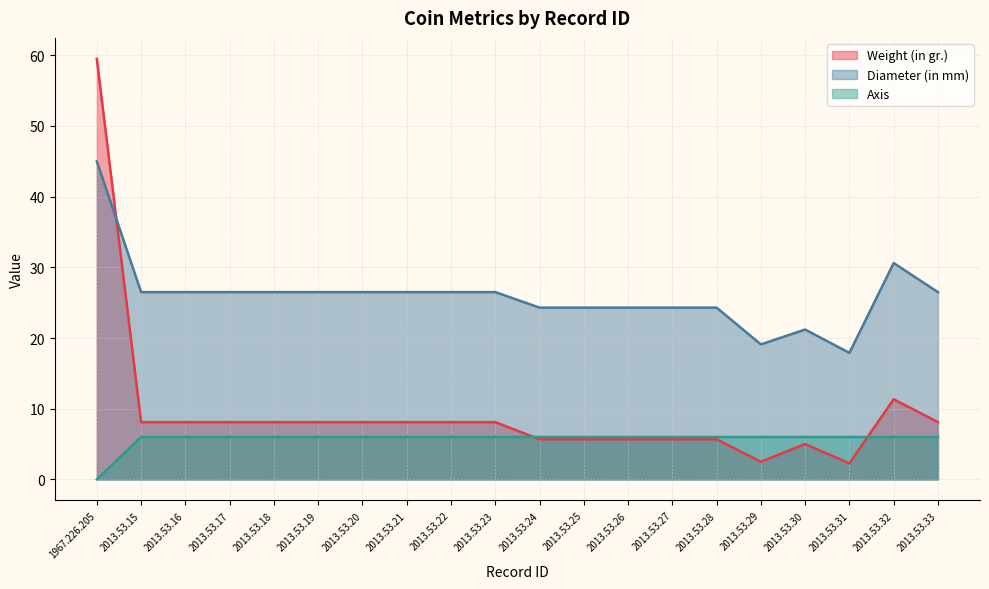

Rank the series by their maximum value, from lowest to highest.

Axis, Diameter (in mm), Weight (in gr.)